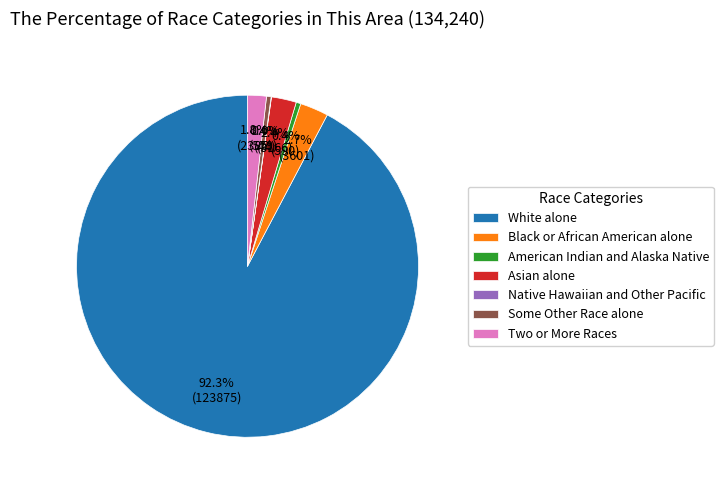

Does White alone account for over 50% of the chart?

Yes